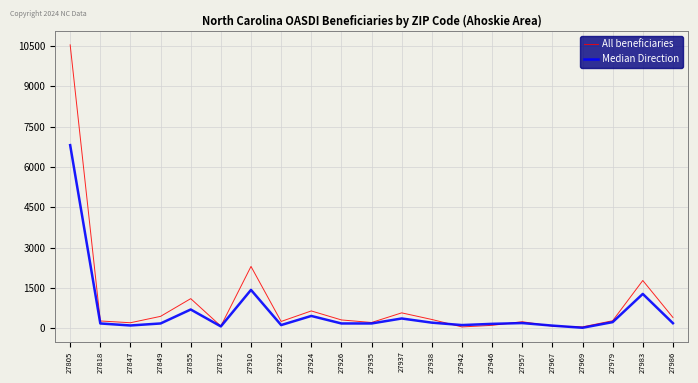

What is the difference between the maximum and minimum values in the Median Direction series?

6800.0